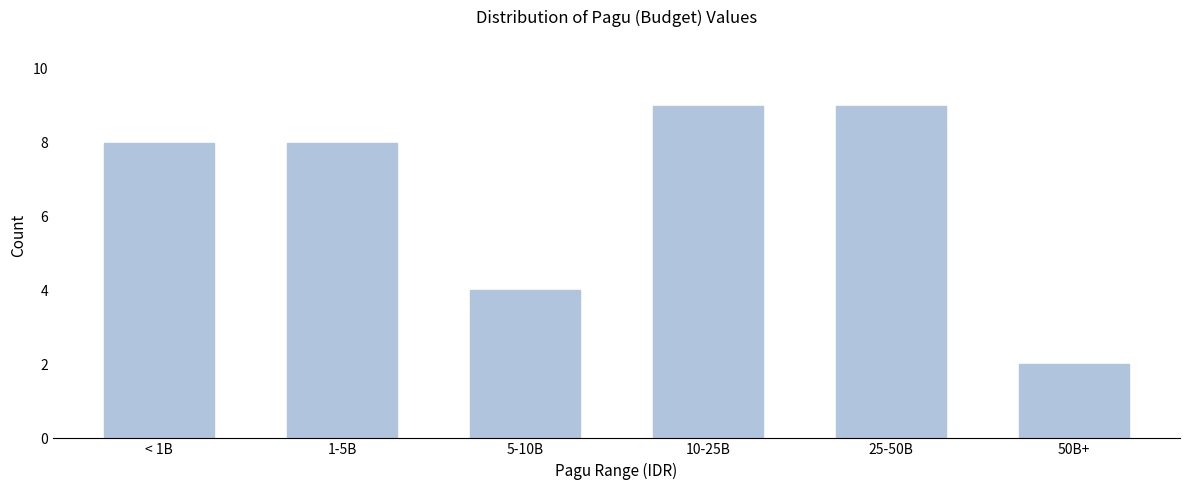

Reading right to left, transcribe all the data shown in this chart.

50B+=2	25-50B=9	10-25B=9	5-10B=4	1-5B=8	< 1B=8